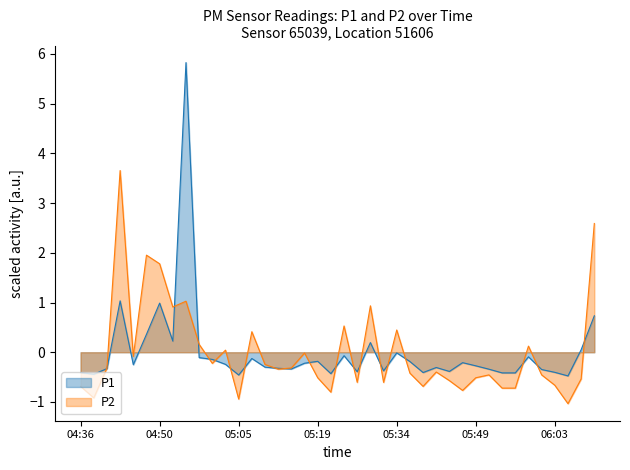

Reading right to left, list all the values displayed in this chart.

P1: 06:11=0.7	06:08=0.1	06:06=-0.5	06:03=-0.4	06:01=-0.3	05:59=-0.1	05:56=-0.4	05:54=-0.4	05:51=-0.3	05:49=-0.3	05:46=-0.2	05:44=-0.4	05:41=-0.3	05:39=-0.4	05:37=-0.2	05:34=-0.0	05:32=-0.4	05:29=0.2	05:27=-0.4	05:24=-0.1	05:22=-0.4	05:19=-0.2	05:17=-0.2	05:15=-0.3	05:12=-0.3	05:10=-0.3	05:07=-0.1	05:05=-0.5	05:02=-0.2	05:00=-0.1	04:58=-0.1	04:55=5.8	04:53=0.2	04:50=1.0	04:48=0.4	04:45=-0.3	04:43=1.0	04:40=-0.3	04:38=-0.4	04:36=-0.4
P2: 06:11=2.6	06:08=-0.5	06:06=-1.0	06:03=-0.7	06:01=-0.5	05:59=0.1	05:56=-0.7	05:54=-0.7	05:51=-0.5	05:49=-0.5	05:46=-0.8	05:44=-0.6	05:41=-0.4	05:39=-0.7	05:37=-0.4	05:34=0.4	05:32=-0.6	05:29=0.9	05:27=-0.6	05:24=0.5	05:22=-0.8	05:19=-0.5	05:17=-0.0	05:15=-0.3	05:12=-0.3	05:10=-0.2	05:07=0.4	05:05=-0.9	05:02=0.0	05:00=-0.2	04:58=0.2	04:55=1.0	04:53=0.9	04:50=1.8	04:48=2.0	04:45=-0.1	04:43=3.7	04:40=-0.3	04:38=-0.9	04:36=-0.7